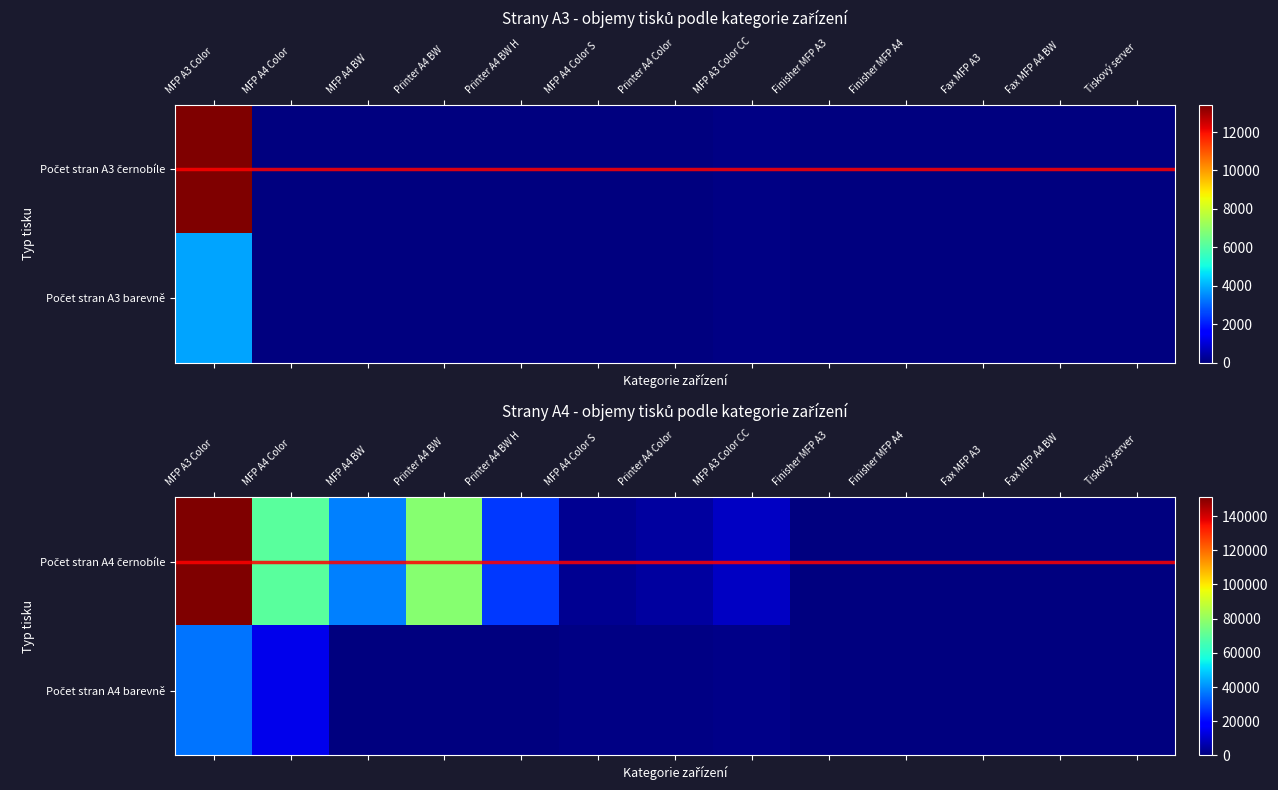

What is the spread (max minus min) of values at MFP A3 Color CC?

8900